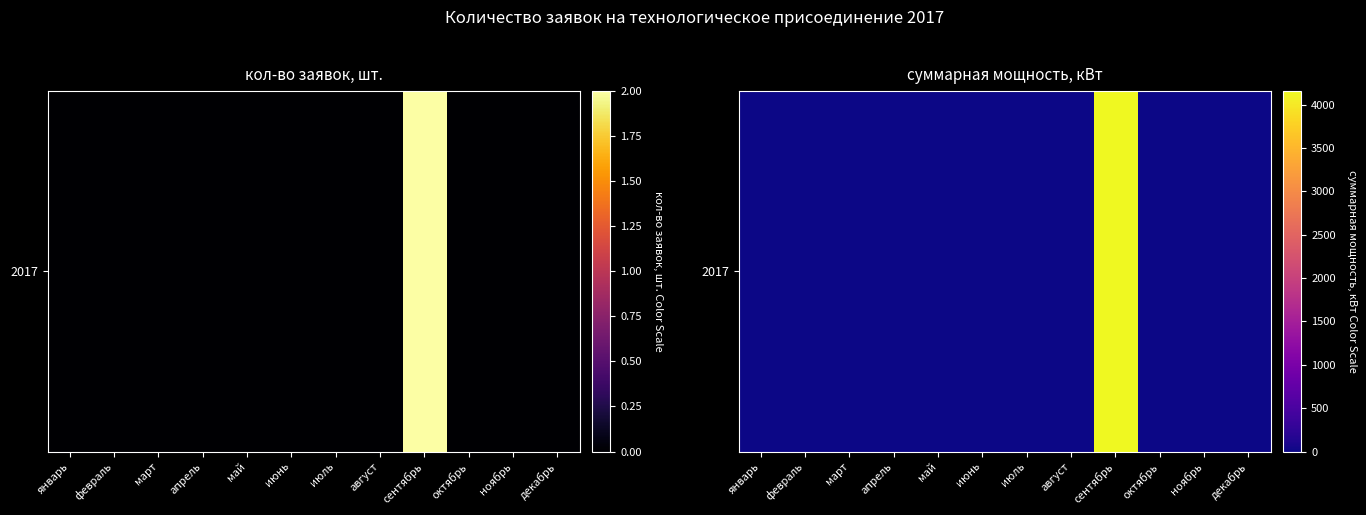

How many categories are shown in the chart?

12